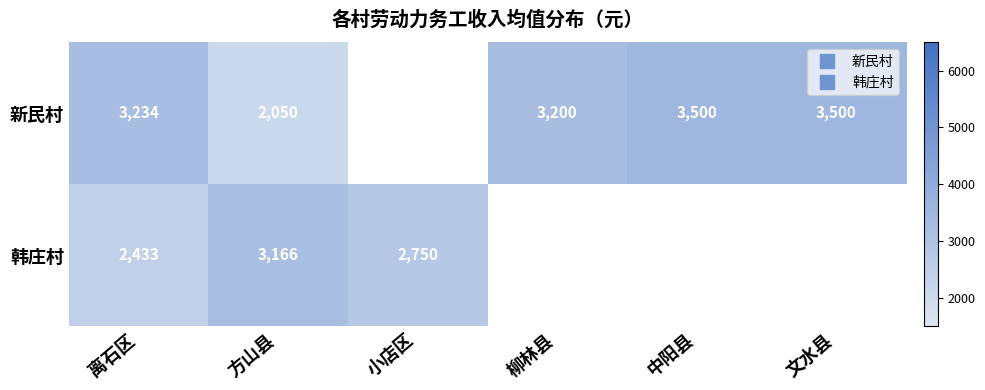

How many positive values does the 韩庄村 series have?

3